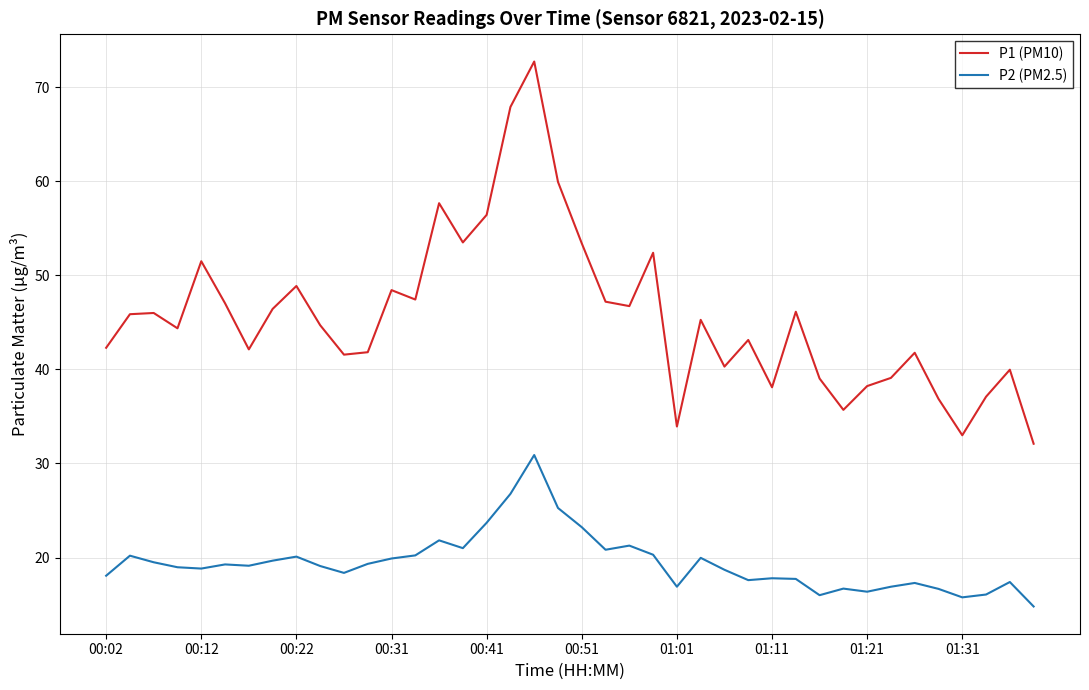

Rank the series by their maximum value, from lowest to highest.

P2 (PM2.5), P1 (PM10)